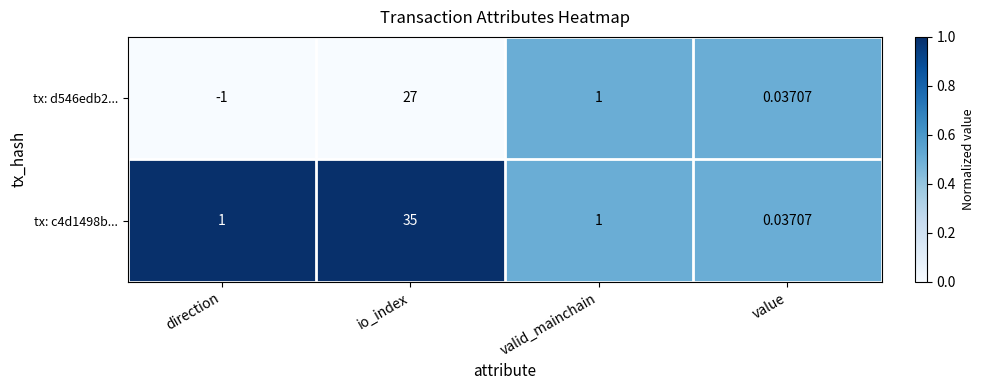

How many positive values does the tx: d546edb2... series have?

3